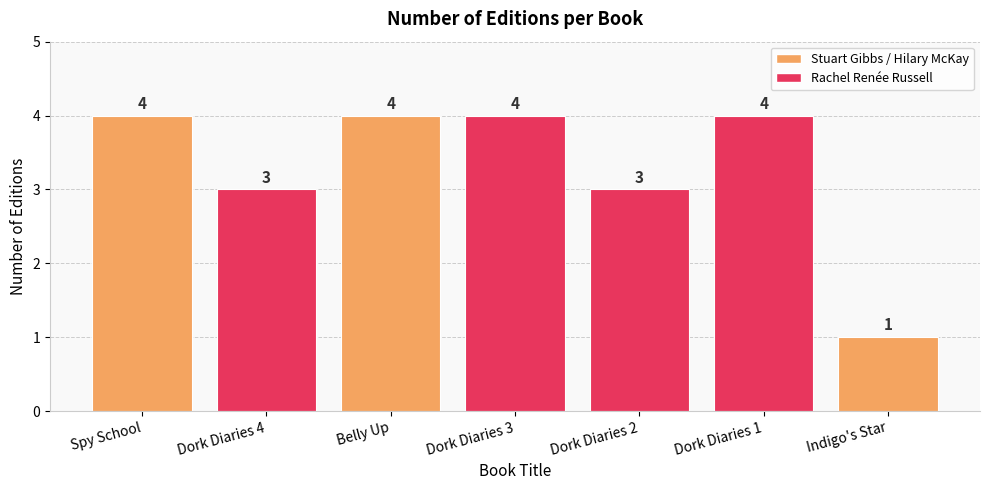

What is the label of the 1st bar from the right?

Indigo's Star